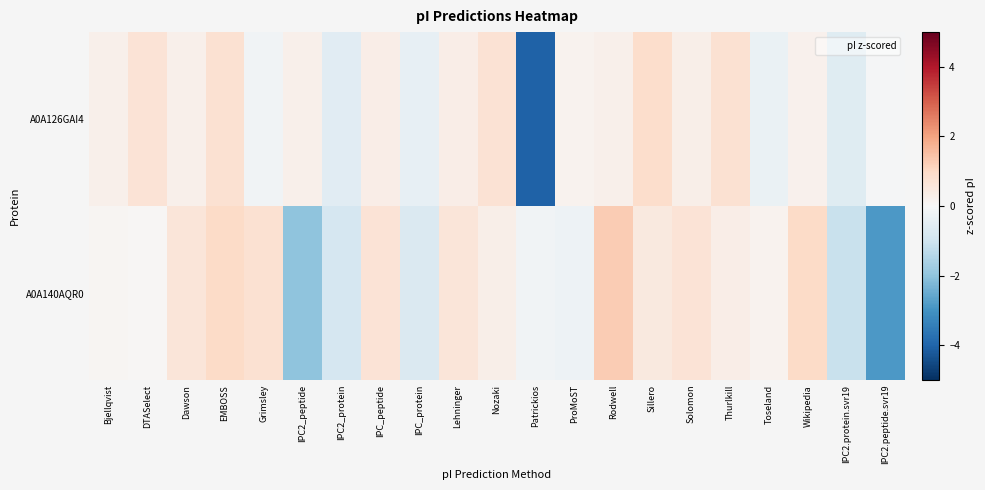

Reading right to left, extract all data points from this chart.

A0A126GAI4: IPC2.peptide.svr19=-0.0	IPC2.protein.svr19=-0.6	Wikipedia=0.2	Toseland=-0.3	Thurlkill=0.7	Solomon=0.3	Sillero=0.9	Rodwell=0.3	ProMoST=0.2	Patrickios=-4.1	Nozaki=0.7	Lehninger=0.3	IPC_protein=-0.4	IPC_peptide=0.3	IPC2_protein=-0.6	IPC2_peptide=0.3	Grimsley=-0.2	EMBOSS=0.8	Dawson=0.3	DTASelect=0.7	Bjellqvist=0.3
A0A140AQR0: IPC2.peptide.svr19=-2.9	IPC2.protein.svr19=-1.1	Wikipedia=1.0	Toseland=0.2	Thurlkill=0.4	Solomon=0.7	Sillero=0.5	Rodwell=1.3	ProMoST=-0.3	Patrickios=-0.2	Nozaki=0.3	Lehninger=0.6	IPC_protein=-0.7	IPC_peptide=0.7	IPC2_protein=-0.9	IPC2_peptide=-2.0	Grimsley=0.8	EMBOSS=1.0	Dawson=0.6	DTASelect=0.1	Bjellqvist=0.1